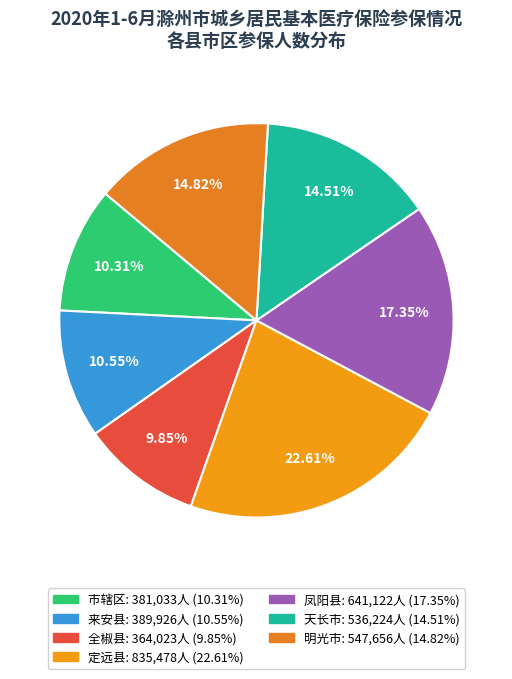

Which has a higher value, 定远县 or 市辖区?

定远县